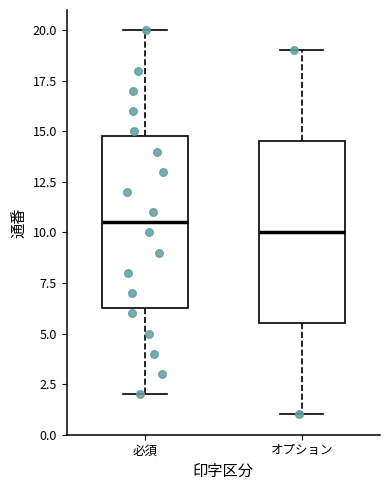

Reading left to right, read every box against the y-axis: the position of its median line, the range the box covers, and the ends of its whiskers. The values are not printed on the chart, so give them approximately, as read against the axis.

必須: median 10.5, box 6.5 to 15.0, whiskers 2.0 to 20.0
オプション: median 10.0, box 5.5 to 14.5, whiskers 1.0 to 19.0